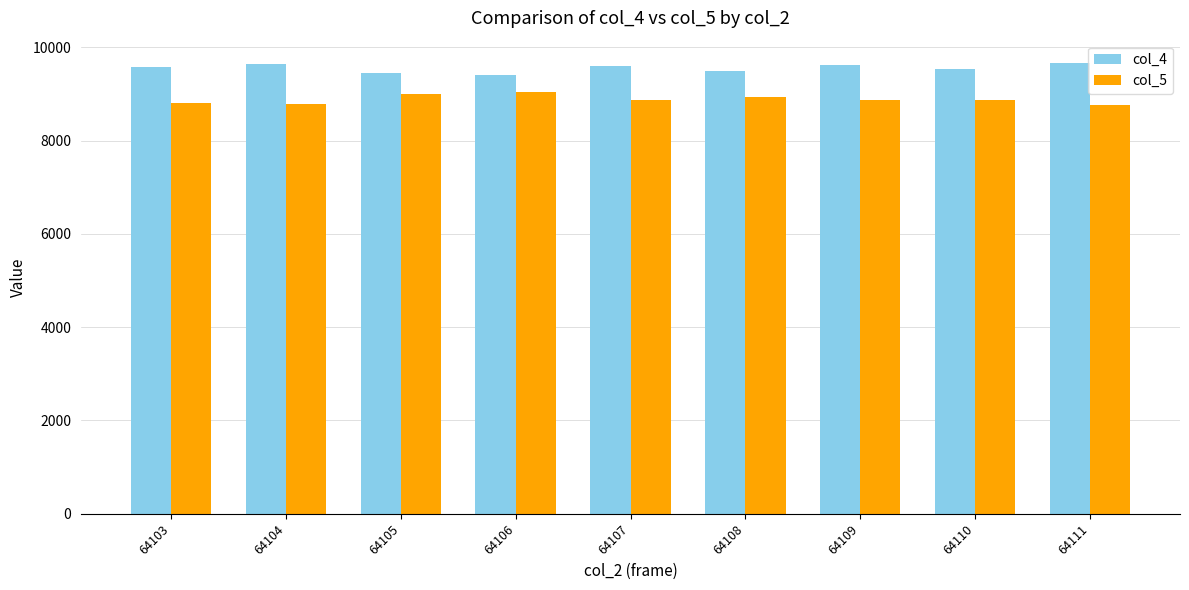

Rank the series by their average value, from highest to lowest.

col_4, col_5